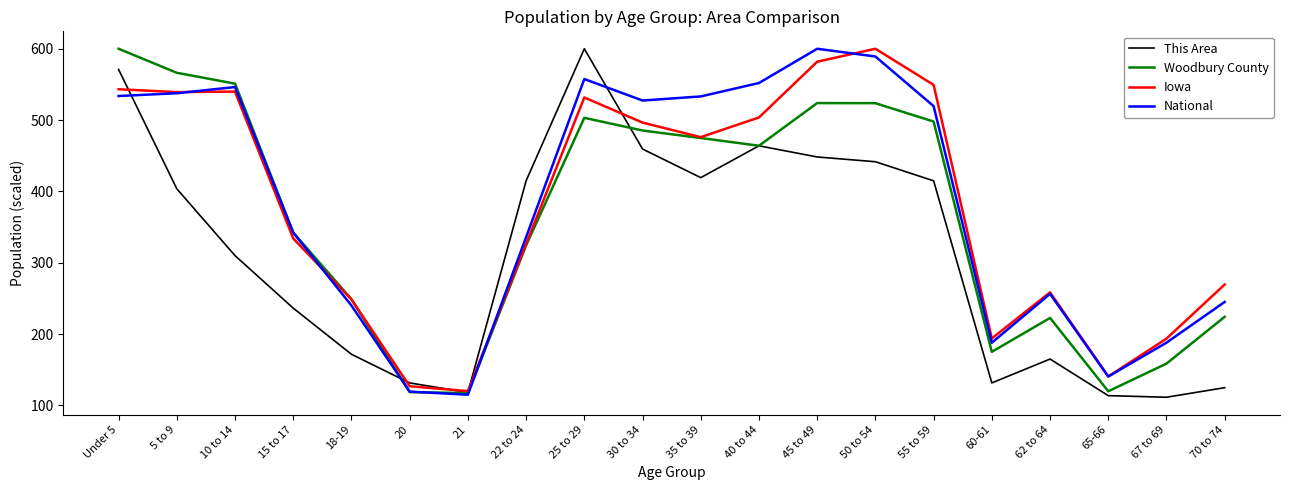

How many values in the Woodbury County series exceed 464?

10